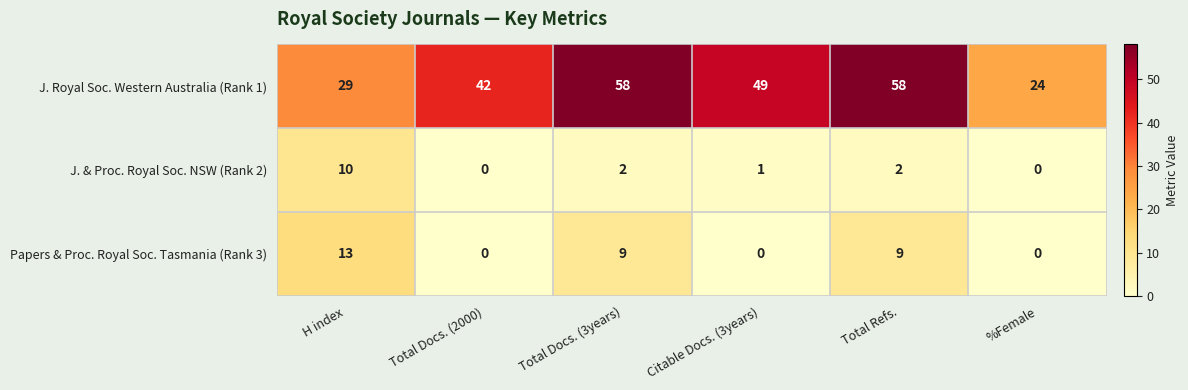

At how many categories does at least one series exceed 38?

4